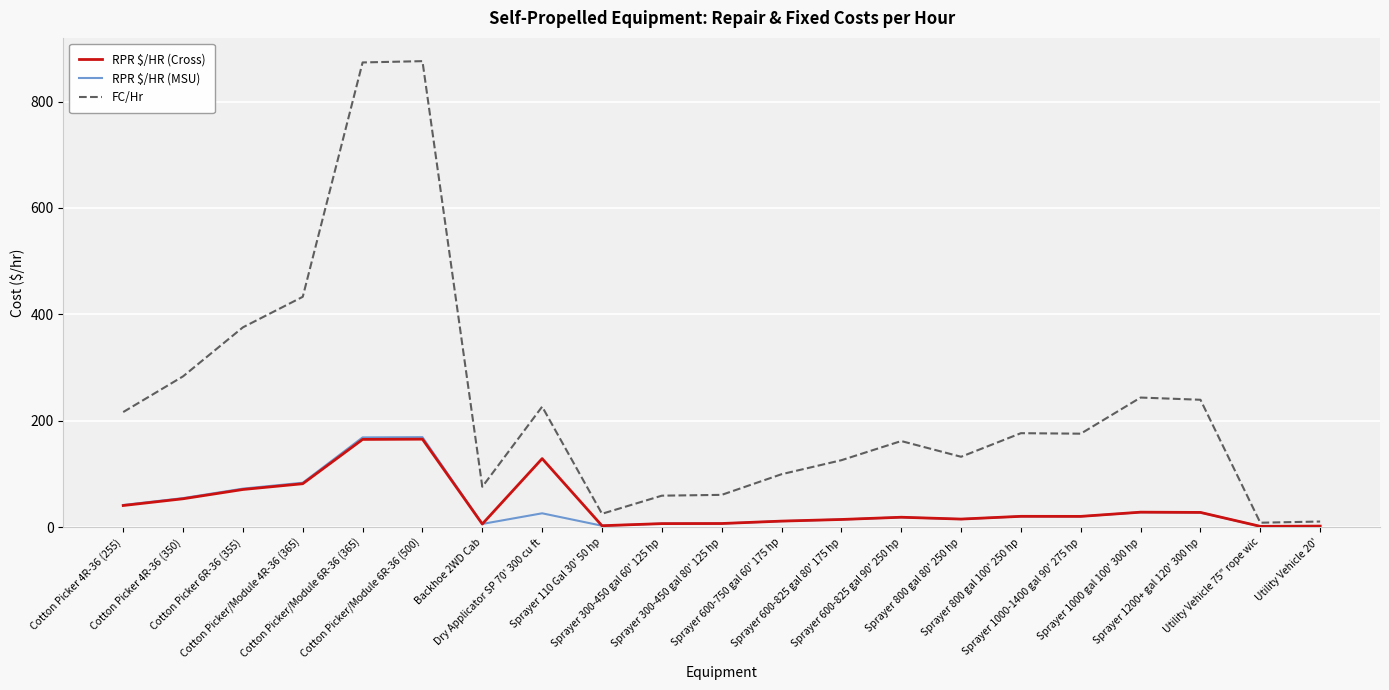

The value of FC/Hr at Sprayer 300-450 gal 60' 125 hp is 59.4. True or false?

True